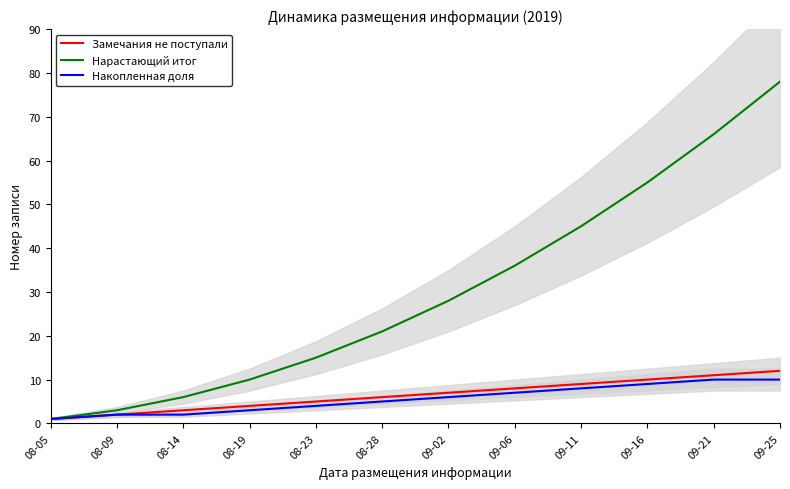

What is the average value of the Накопленная доля series?

6